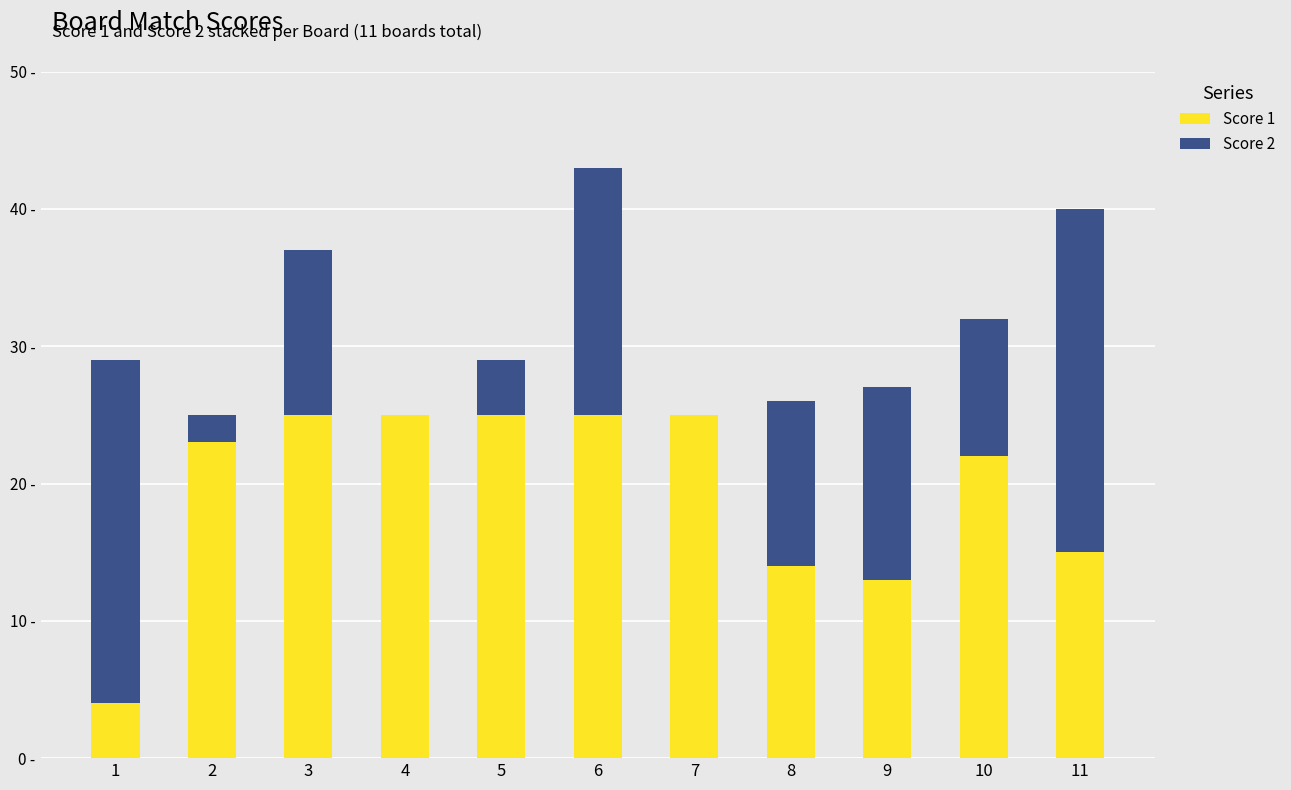

At 2, list the series in order from largest to smallest.

Score 1, Score 2